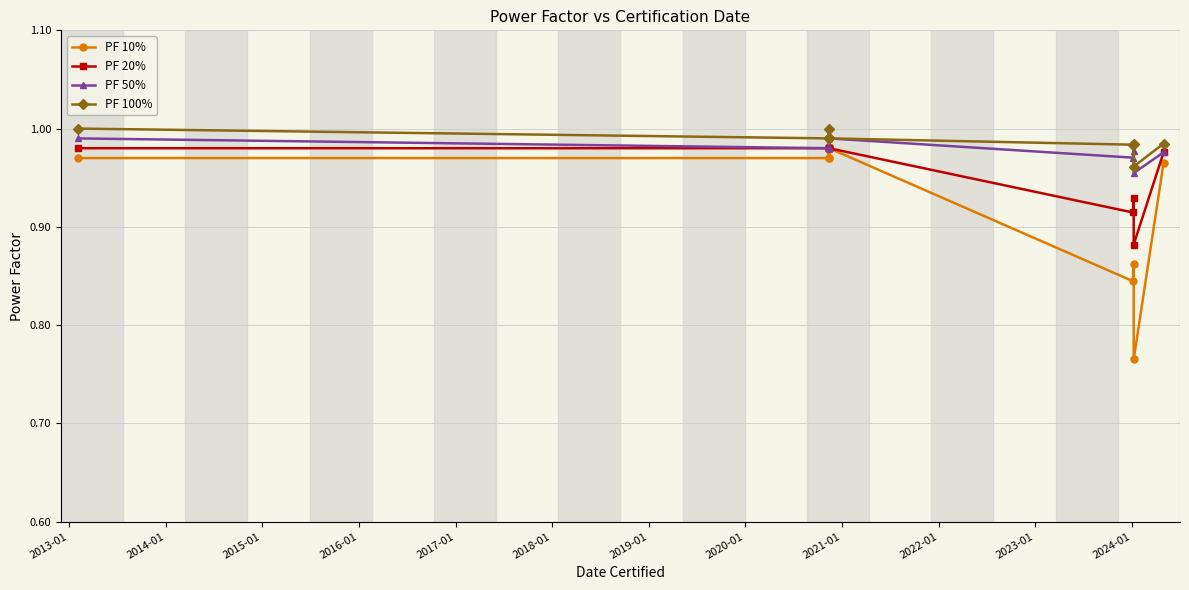

What is the average value of the PF 50% series?

1.0